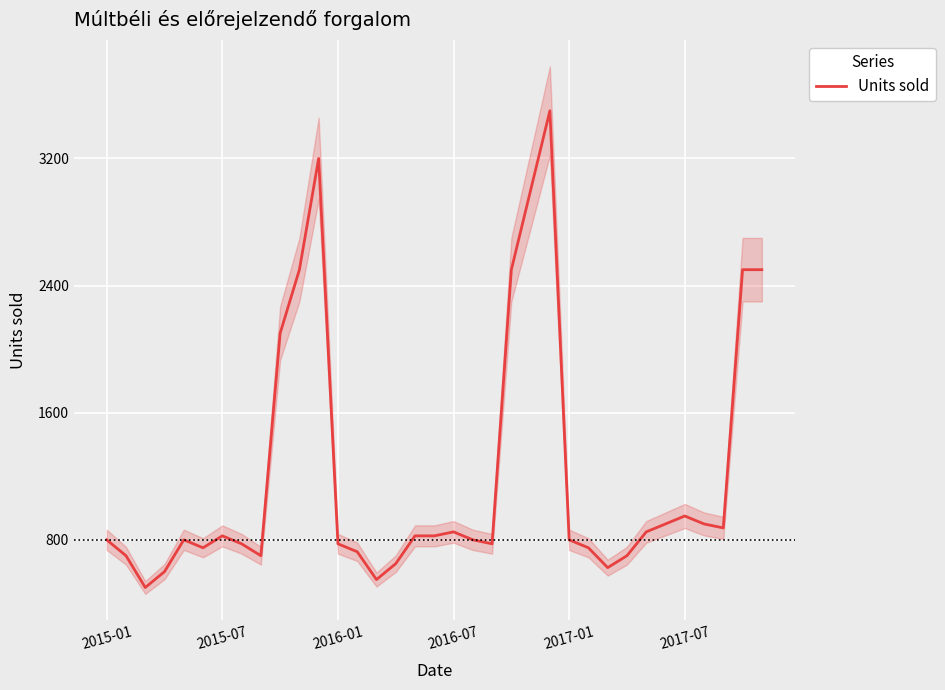

Count the number of data series in this chart.

1